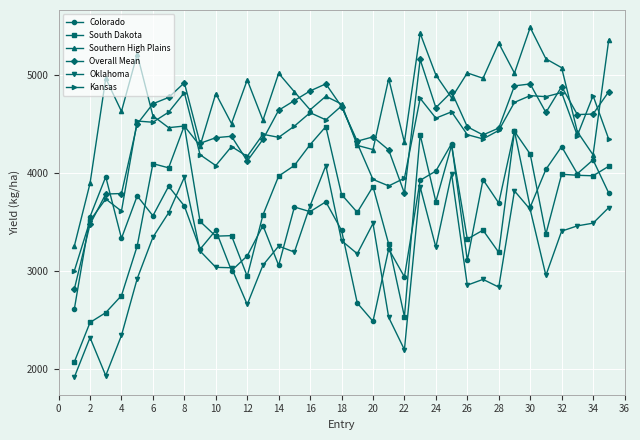

What is the average value of the Kansas series?

4339.2